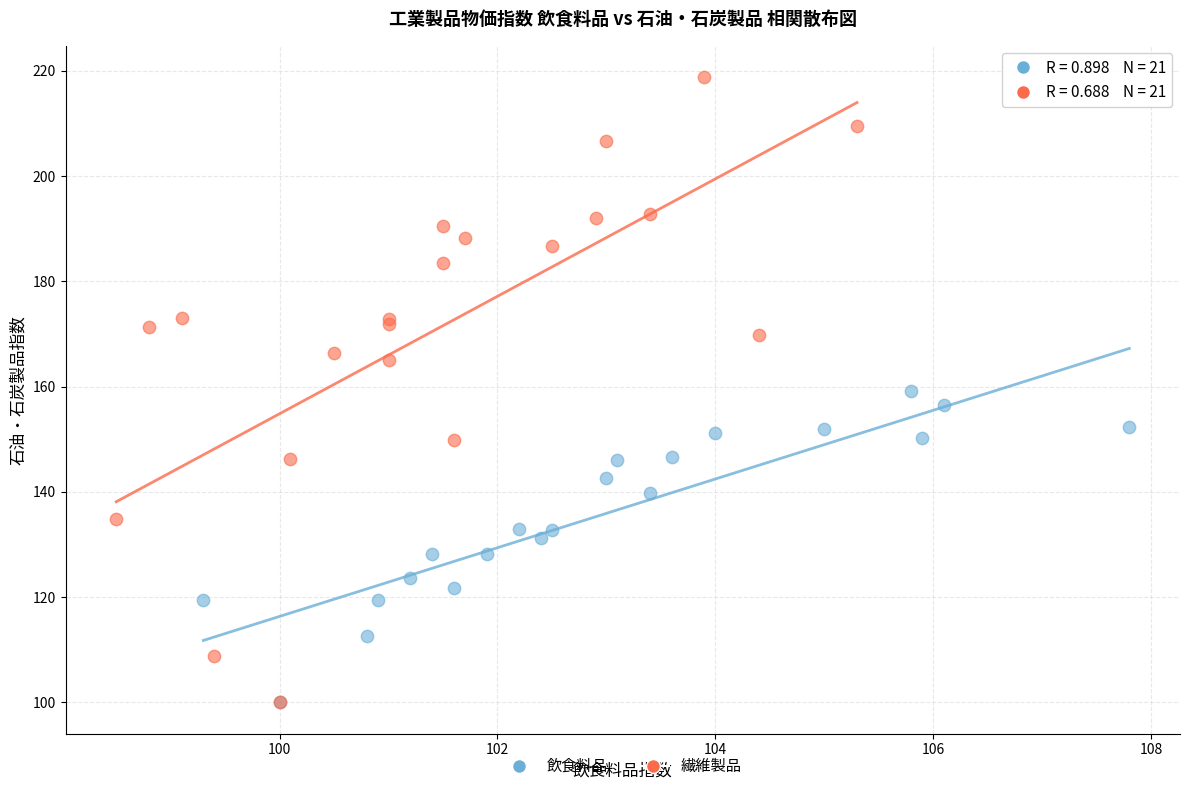

Which series has the largest Y range (max minus min)?

繊維製品